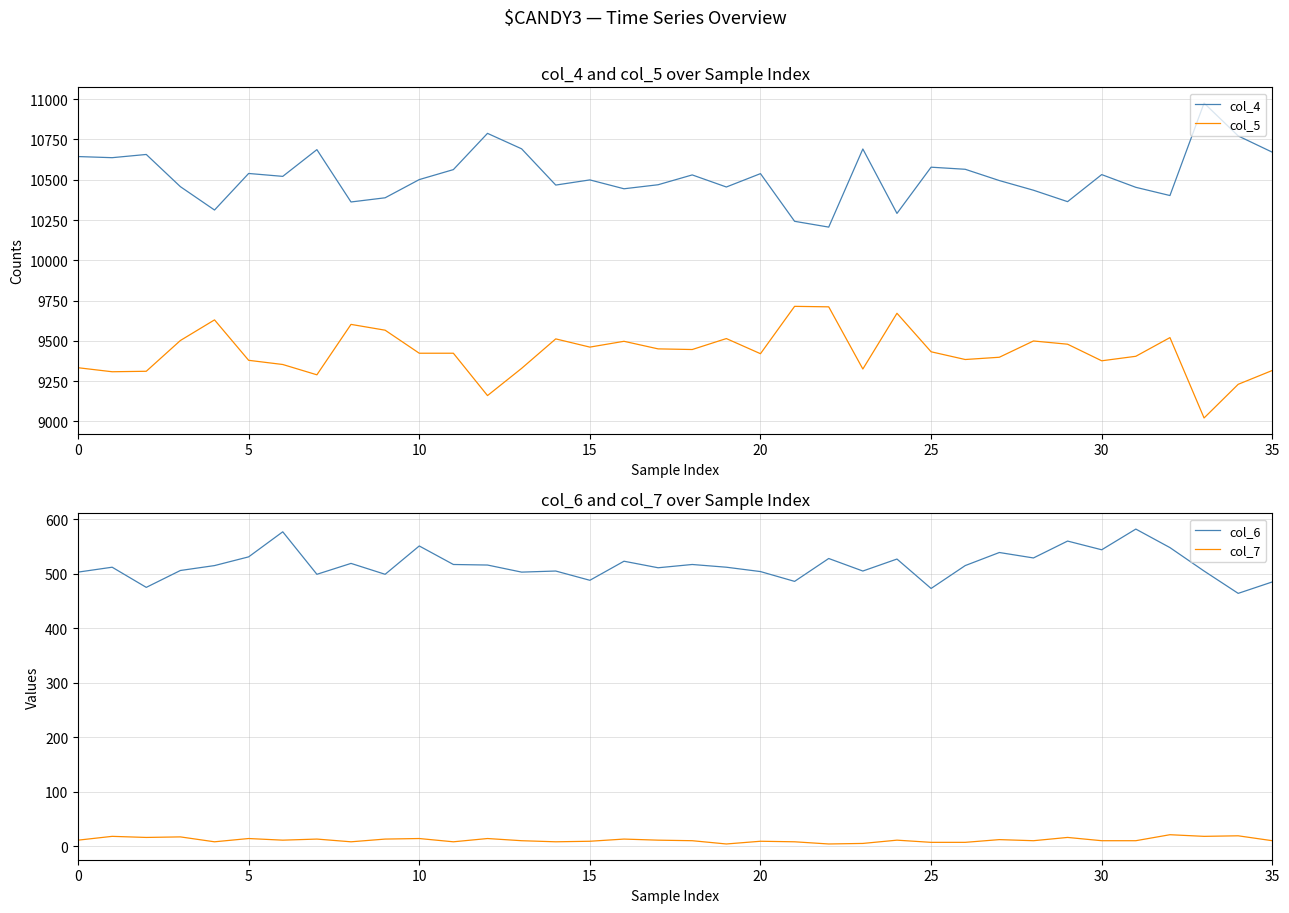

Does the chart have visible grid lines?

Yes